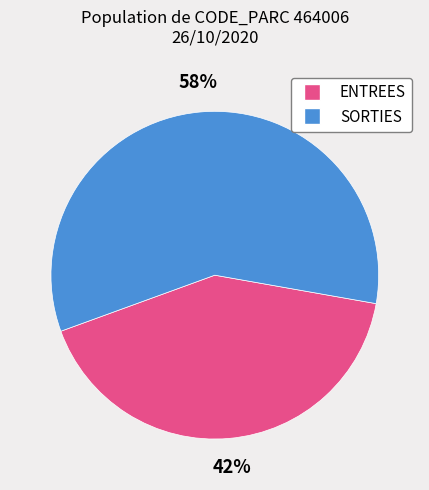

Between ENTREES and SORTIES, which is larger?

SORTIES